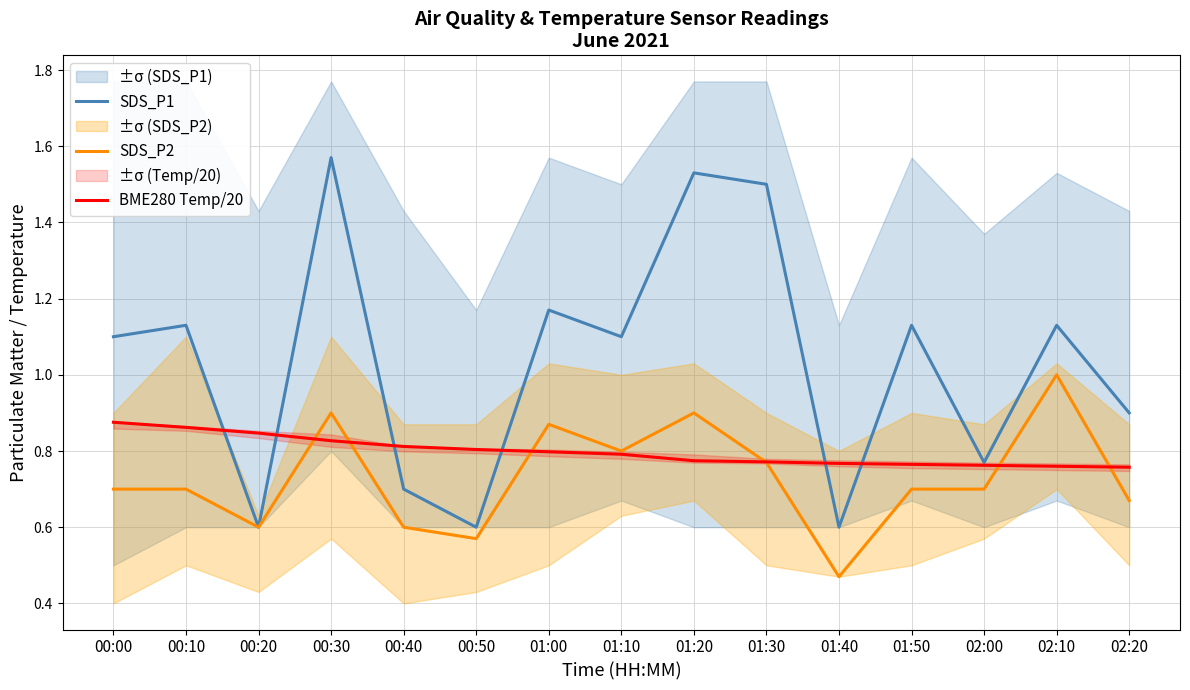

The SDS_P1 series shows 0.6 at 00:50. True or false?

True